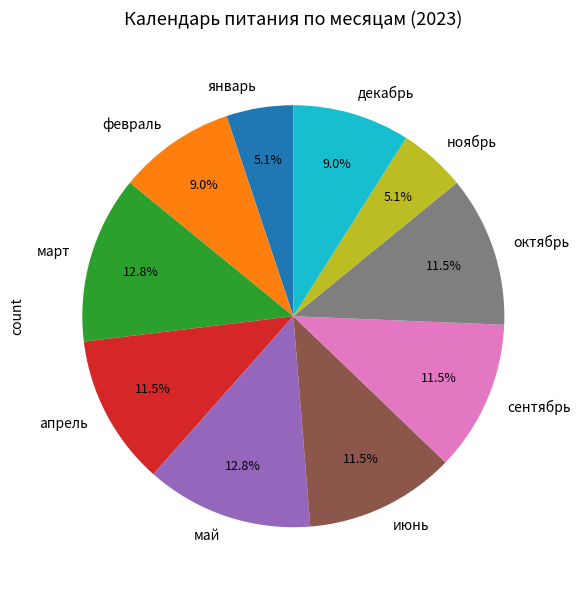

Does ноябрь represent more than half of the total?

No